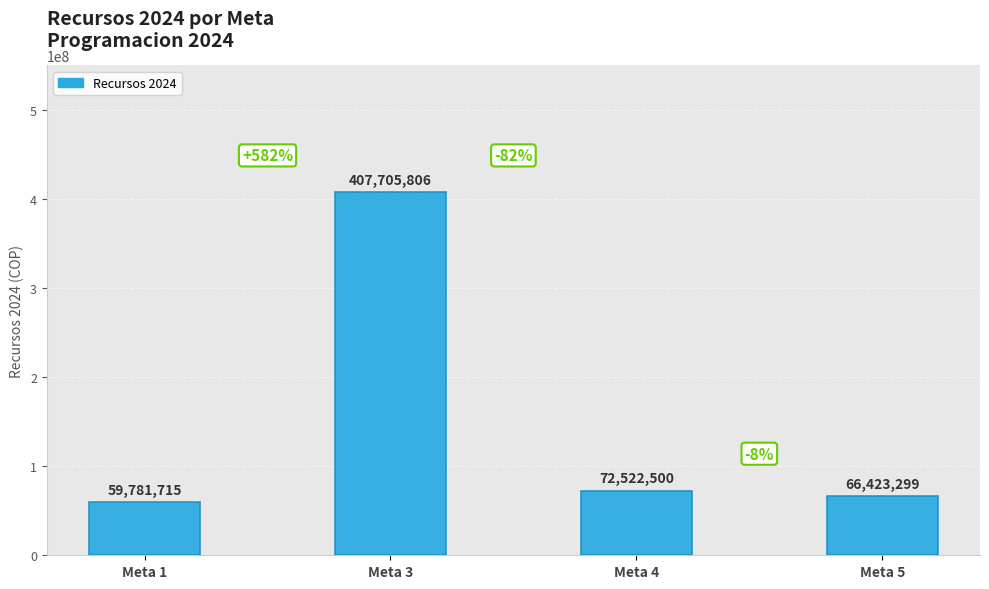

What is the ratio of the value at Meta 1 to the value at Meta 5?

0.9